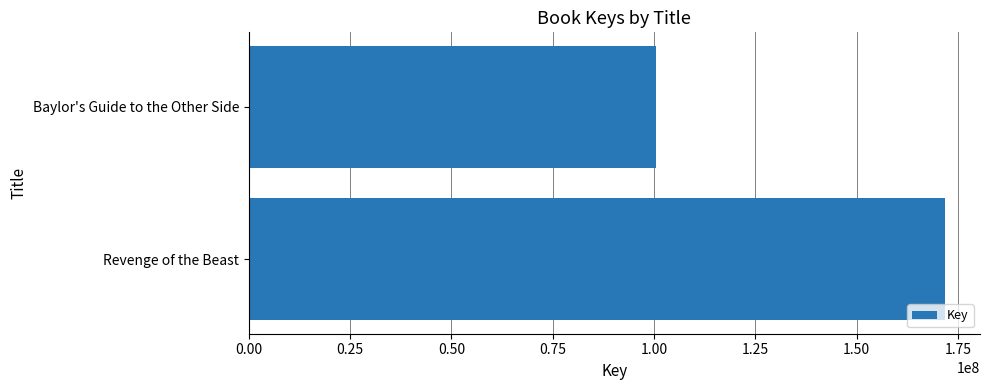

Reading bottom to top, what are all the values shown in this chart?

171814898	100489905